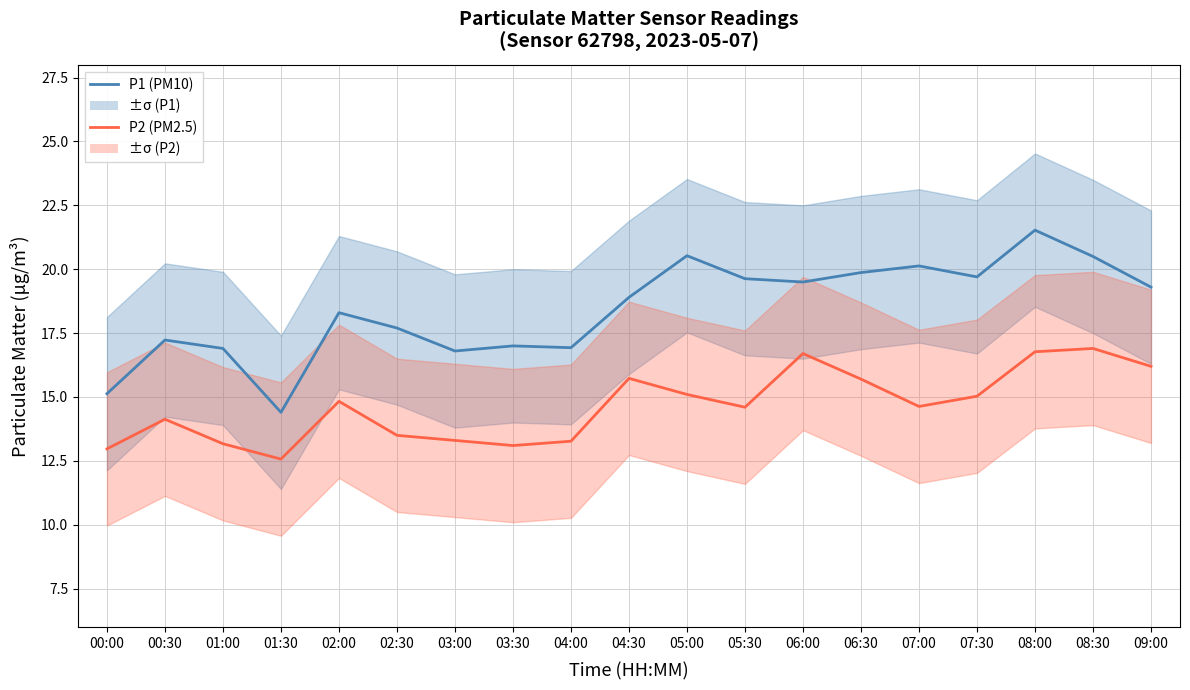

True or false: P2 (PM2.5) and P1 (PM10) cross at least once.

False